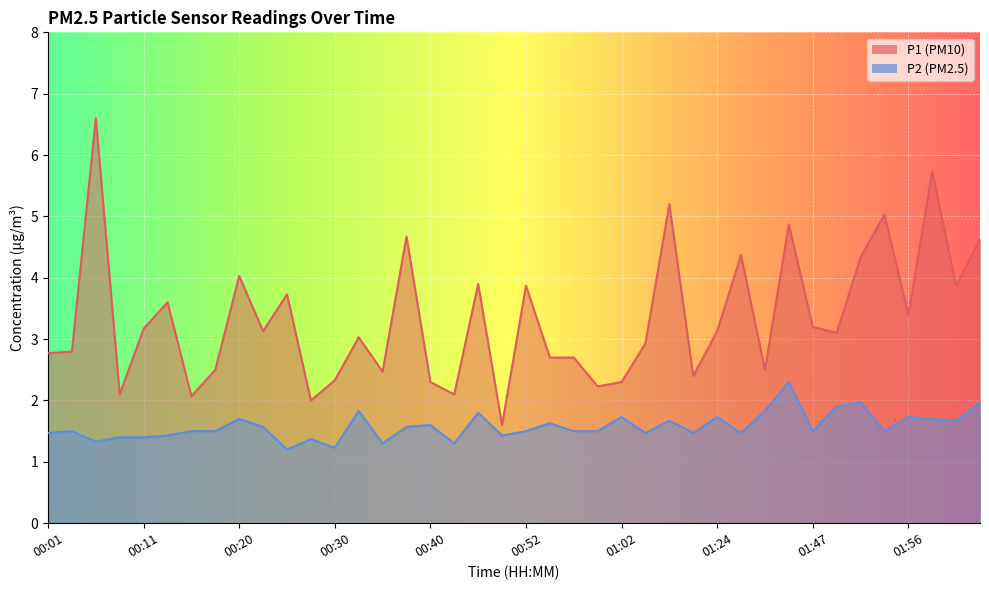

What is the lowest value of the P2 series?

1.2